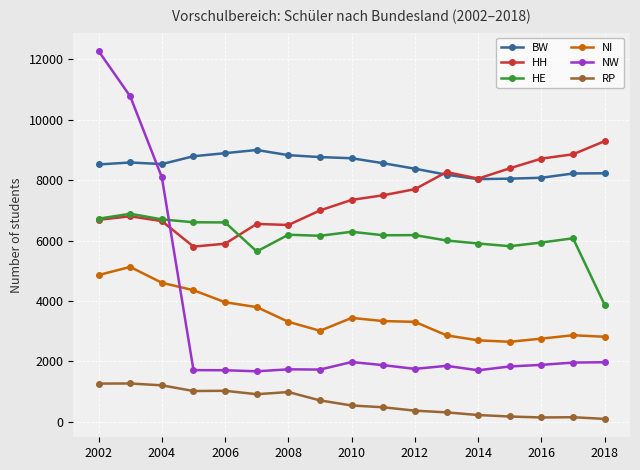

Which series has the largest total across all categories?

BW